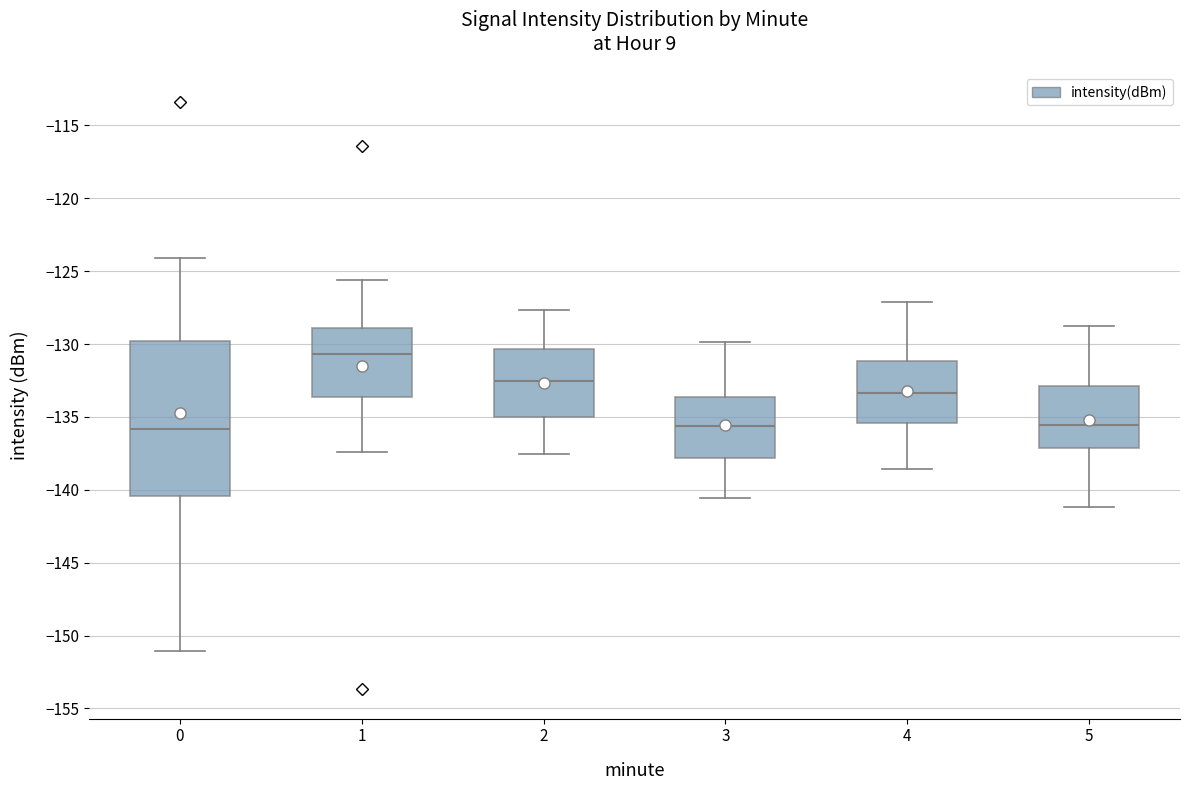

Which box is the tallest, from its lower edge to its upper edge?

0